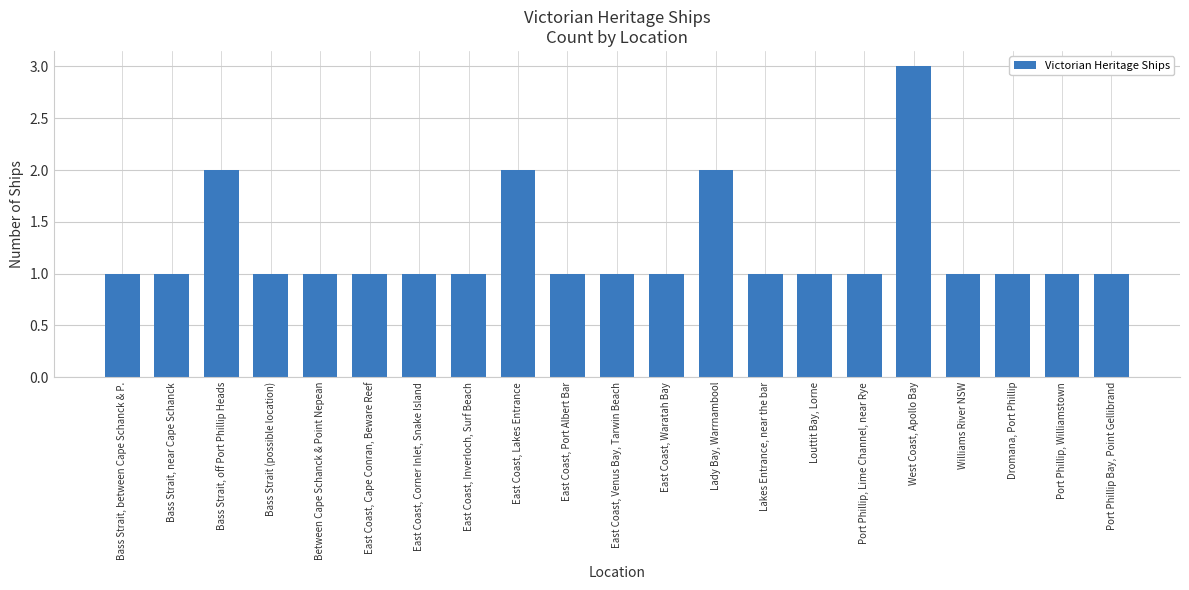

What is the difference between the maximum and minimum values?

2